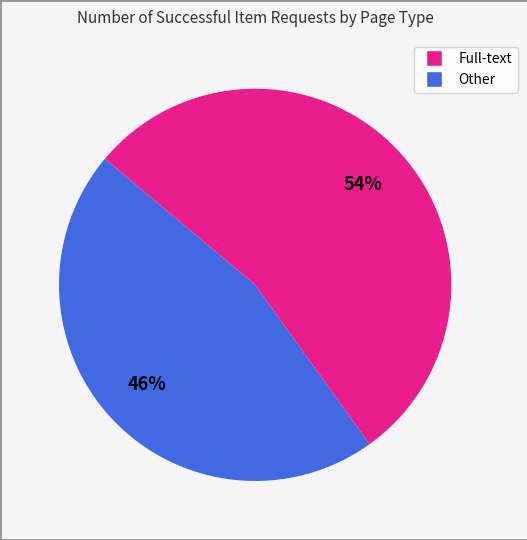

To the nearest percent, what is the difference between the largest and smallest slice percentages?

8%